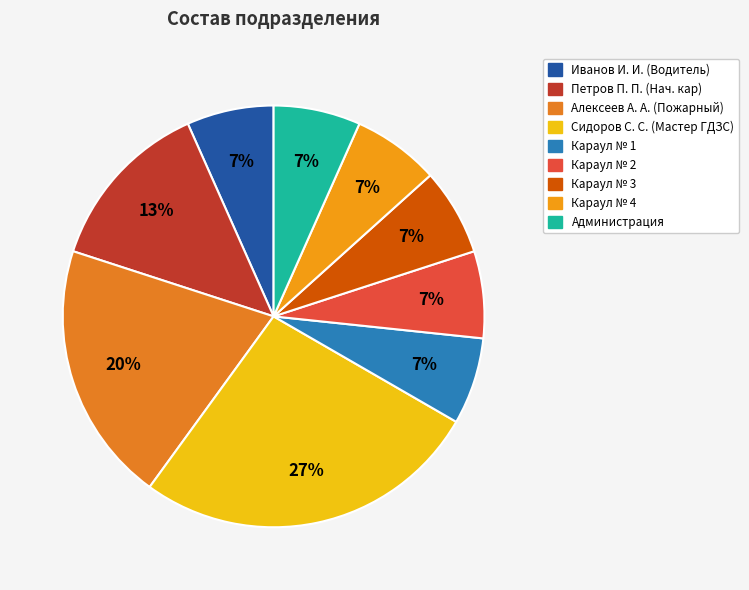

Combined, do Администрация and Караул № 4 account for over 50%?

No